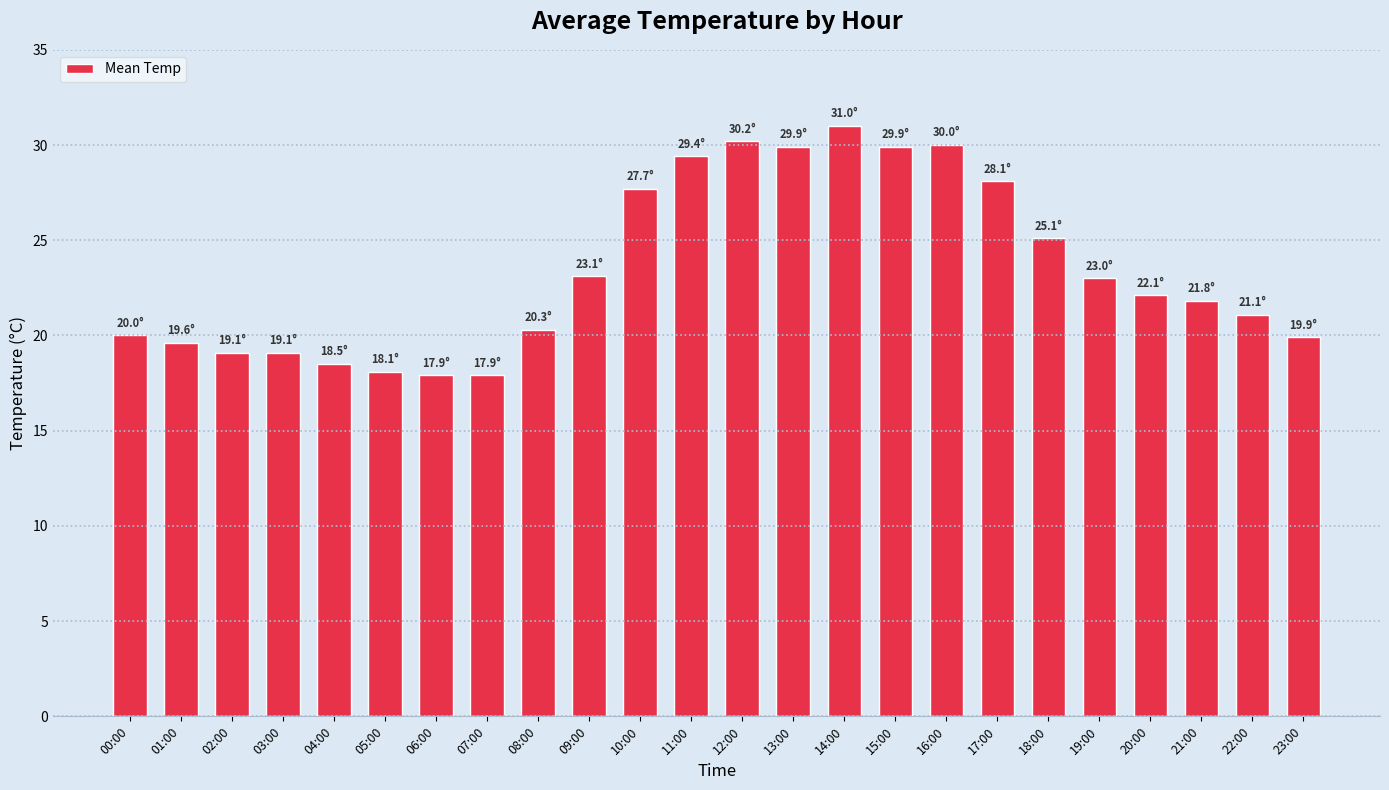

True or false: the data shows 19.6 at 01:00.

True